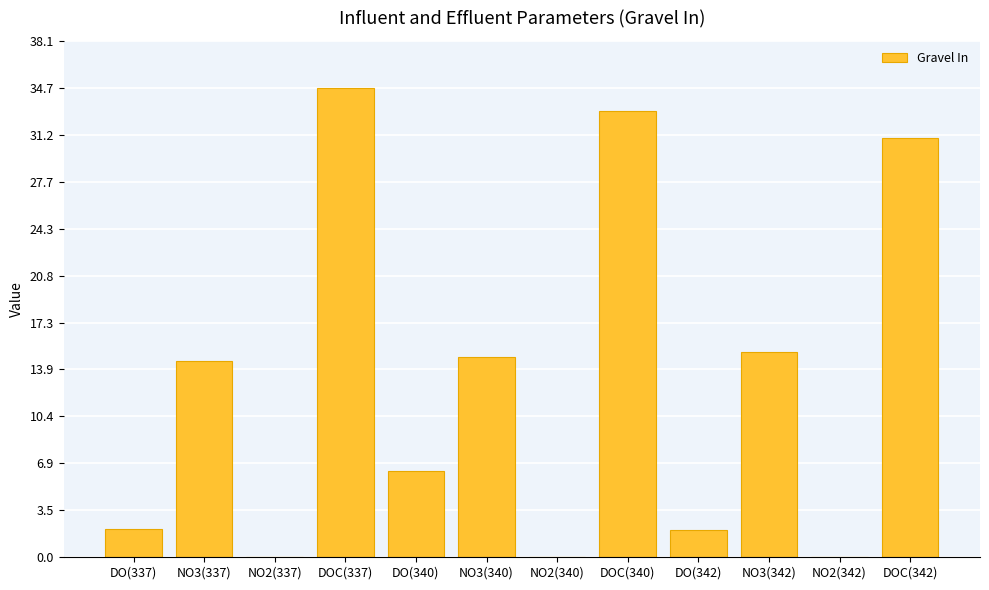

What is the sum of all values?

153.6